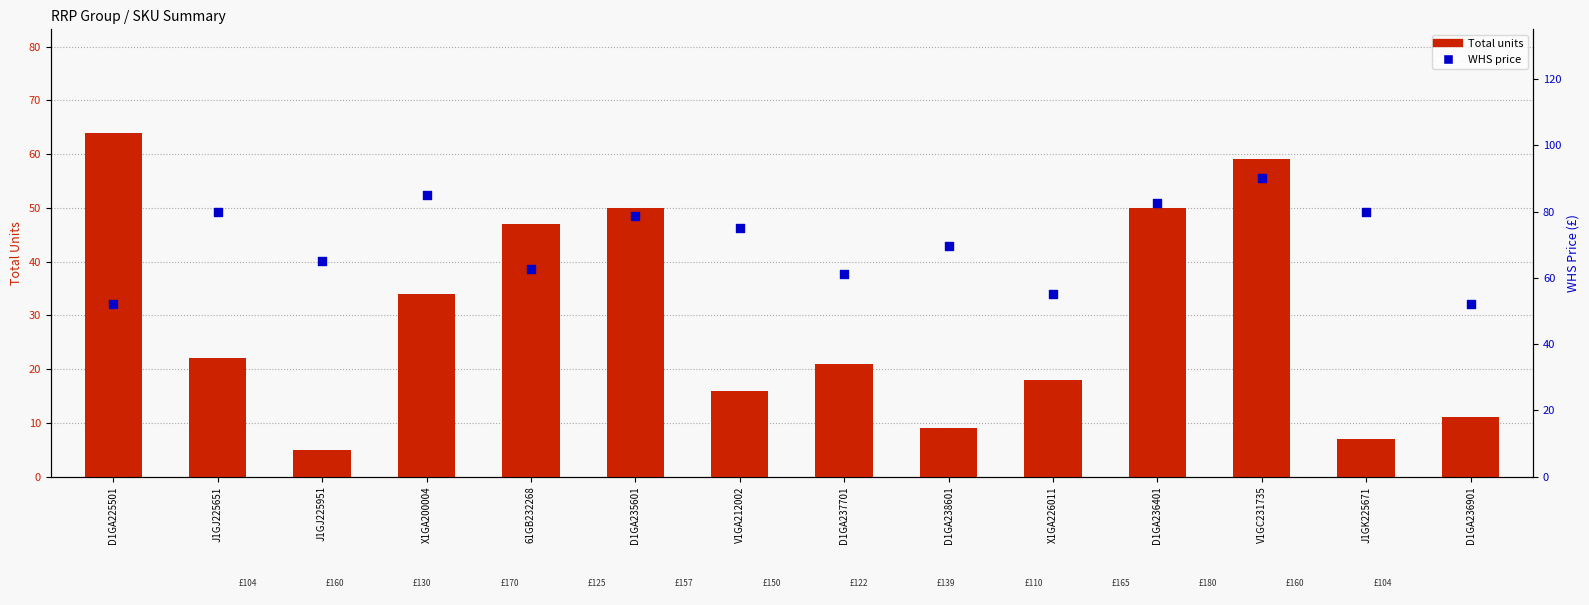

What is the total value across all series at J1GJ225651?

102.0